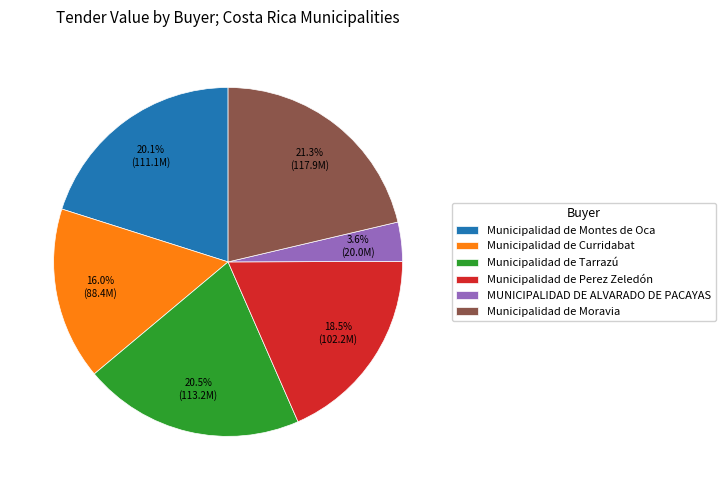

What portion of the pie excludes MUNICIPALIDAD DE ALVARADO DE PACAYAS?

96.4%